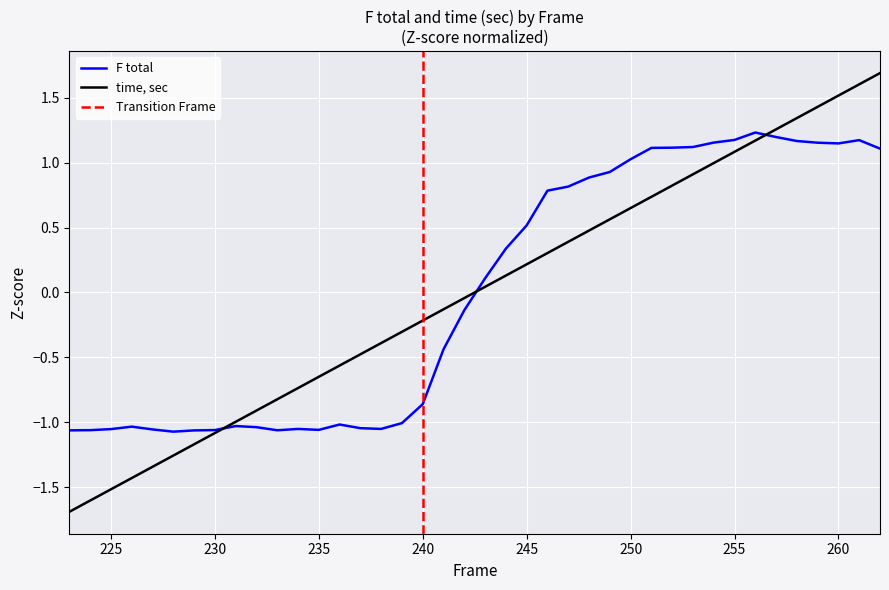

What is the maximum value for time, sec?

1.7